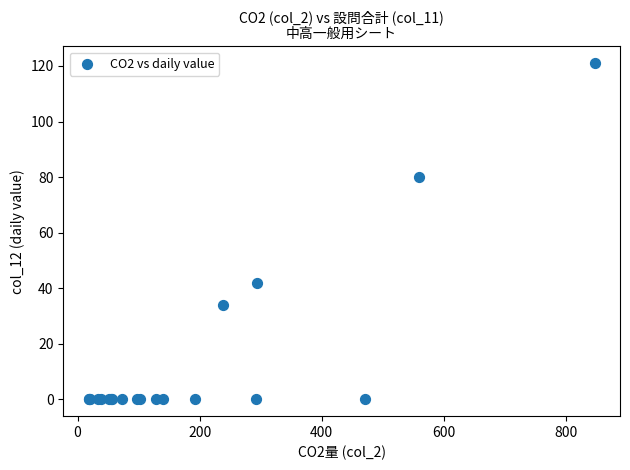

What Y value in the scatter plot is closest to 60?

42